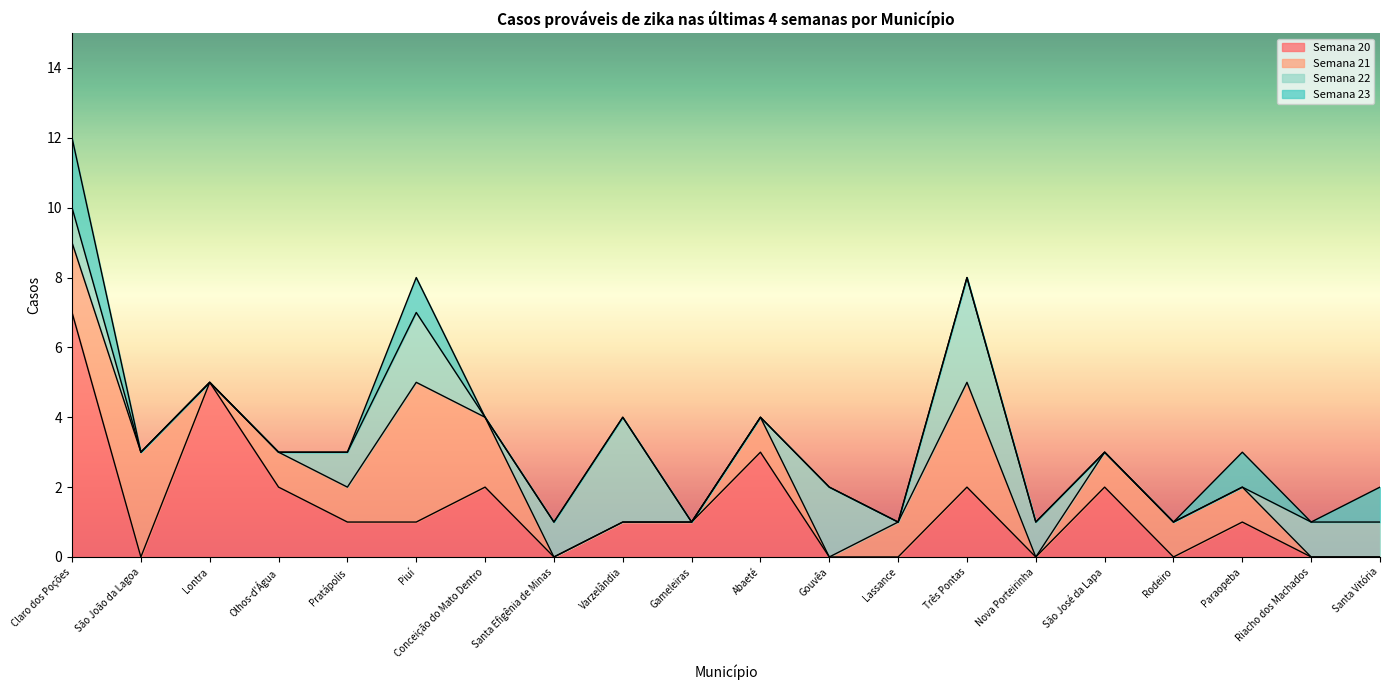

What is the difference between the maximum and minimum values in the Semana 22 series?

3